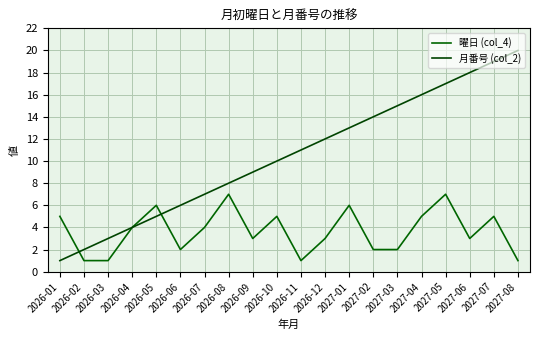

What is the difference between the second highest and second lowest values in the 曜日 (col_4) series?

6